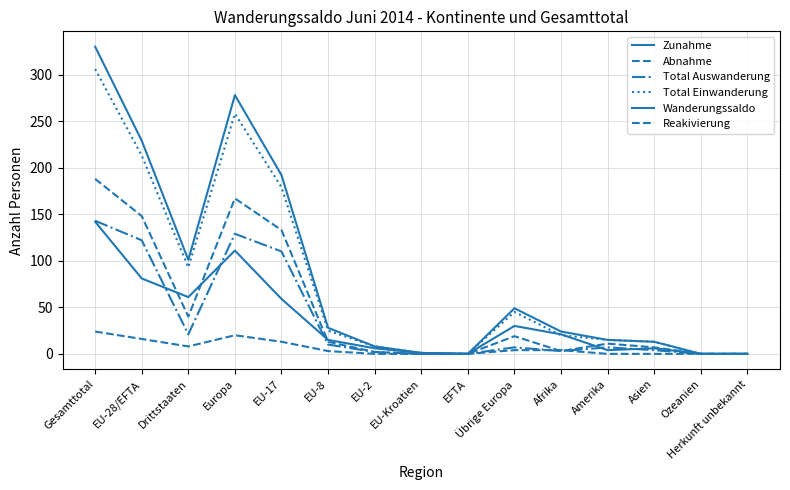

Where is the first local maximum for Zunahme?

Europa